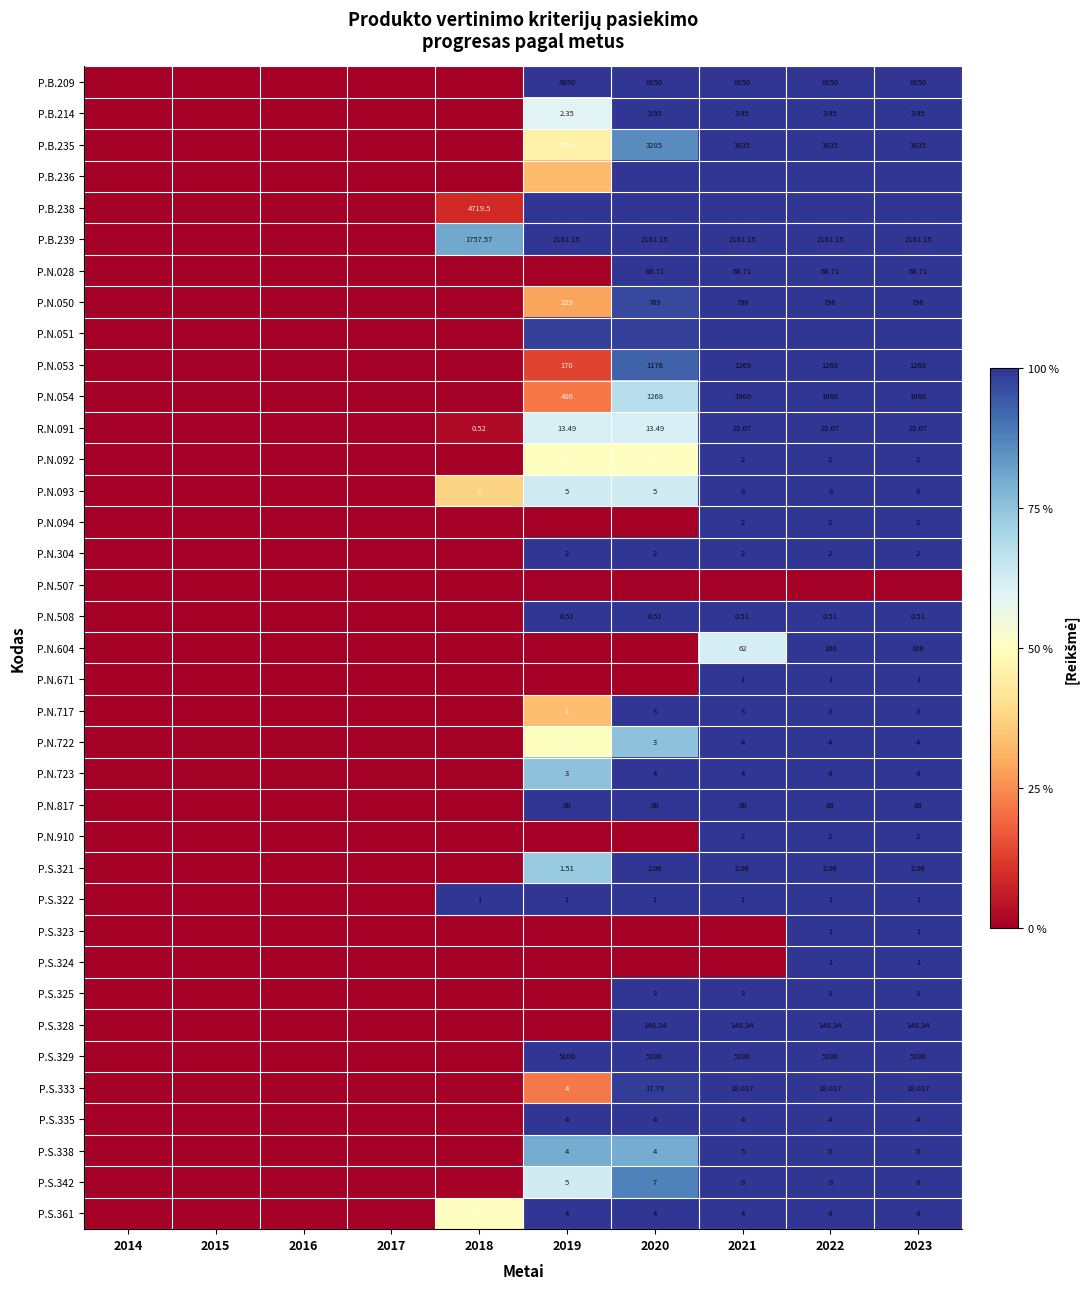

Which category has the lowest value across all series?

2014